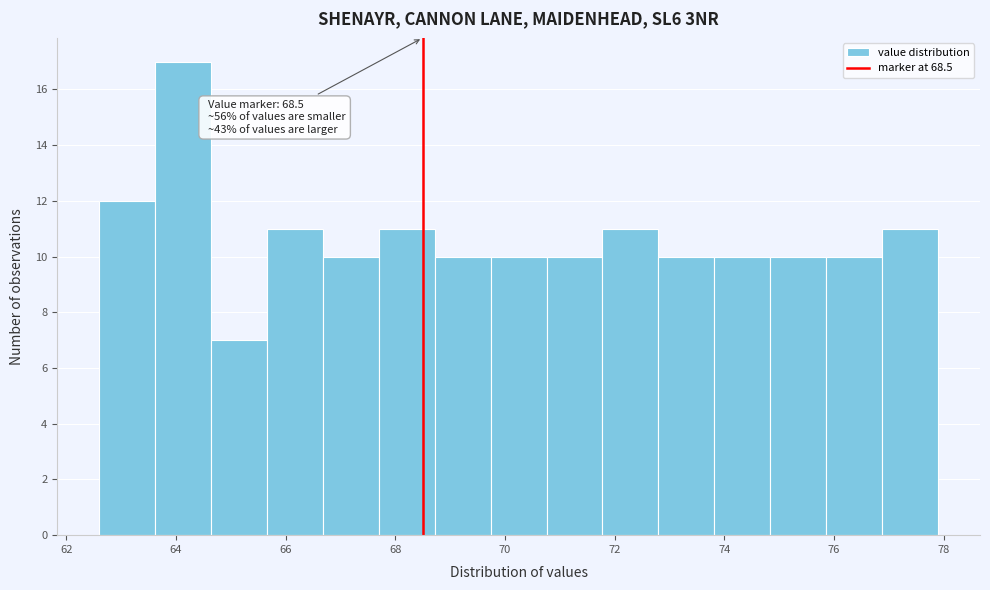

Over which range of the x-axis is the bar tallest?

63.62 to 64.64